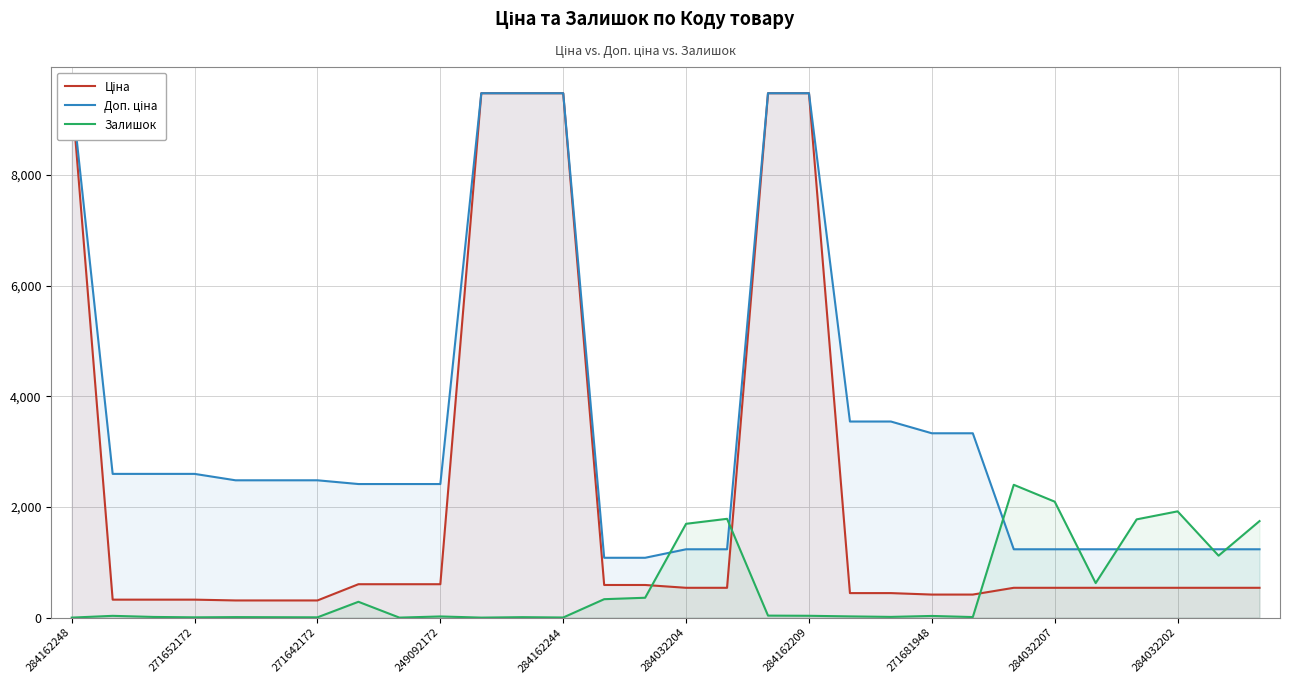

True or false: Ціна and Залишок intersect in this chart.

True